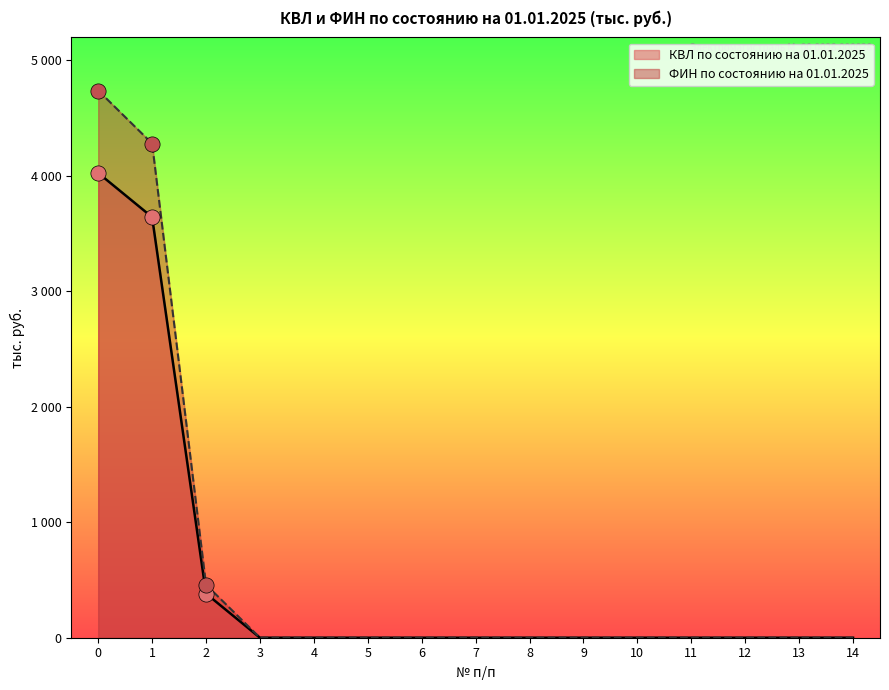

Which series has the largest total across all categories?

ФИН по состоянию на 01.01.2025